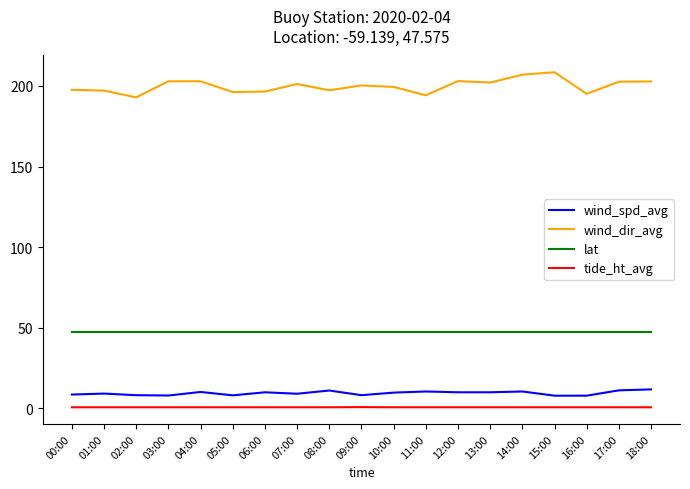

What is the difference between the maximum and minimum values in the wind_spd_avg series?

3.9